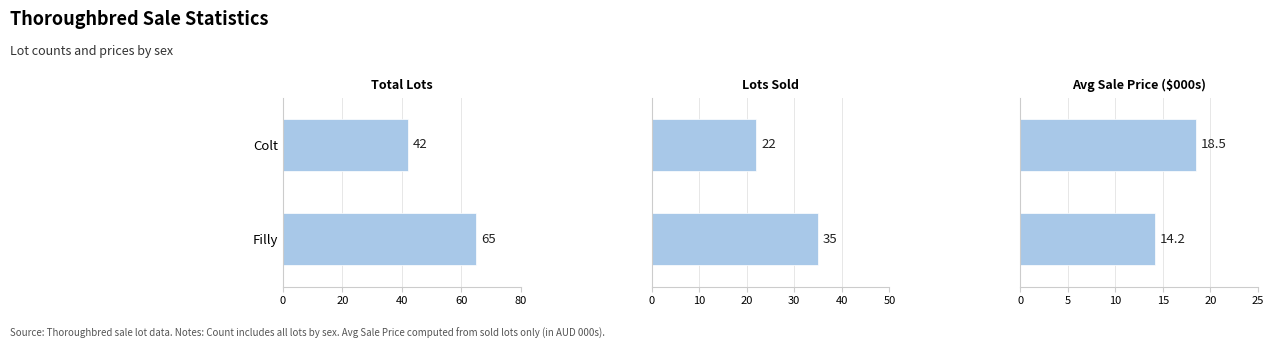

Is it true that the value at Colt is 29.6?

False